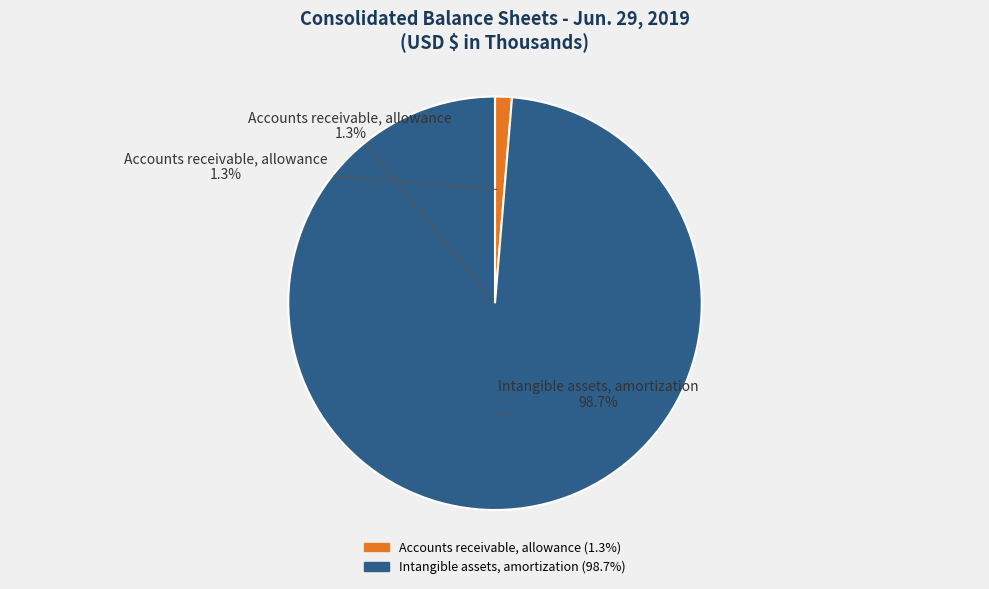

Rank the categories by value from lowest to highest.

Accounts receivable, allowance, Intangible assets, amortization